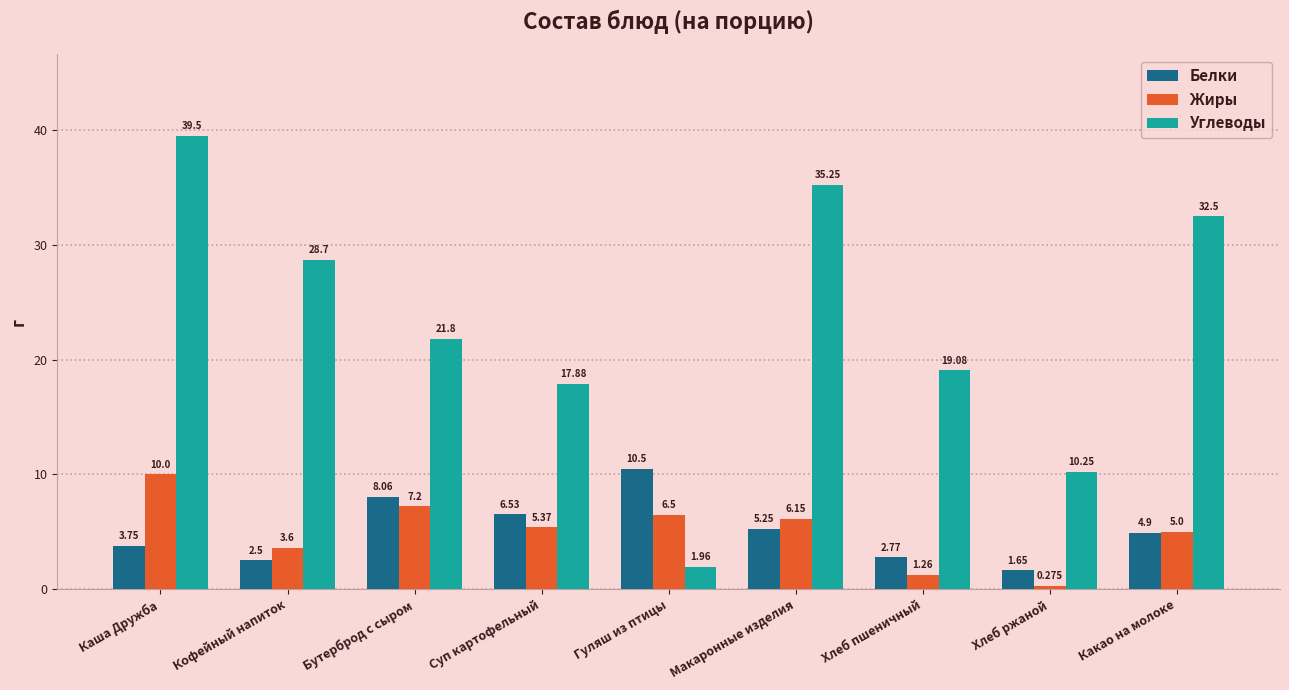

Rank the series by their maximum value, from highest to lowest.

Углеводы, Белки, Жиры